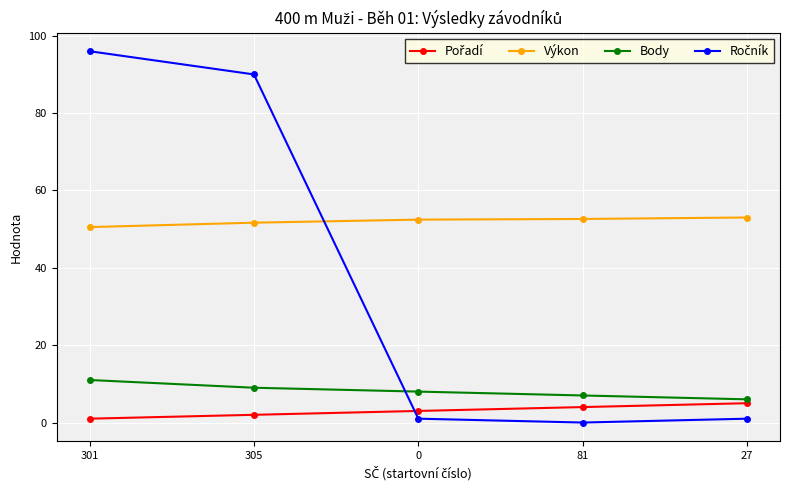

The Výkon series shows 52.6 at 81. True or false?

True